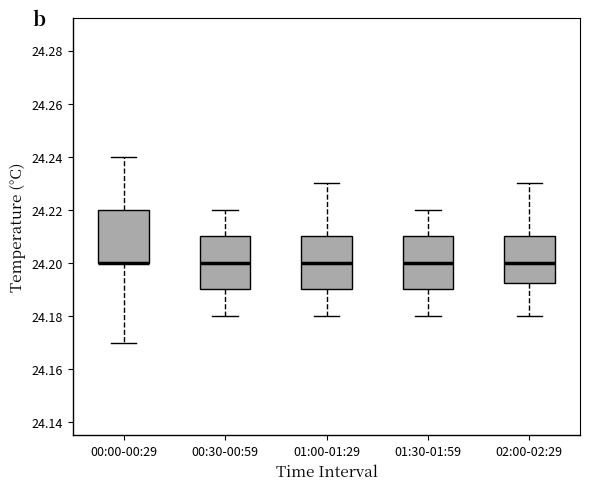

Where is the upper edge of the box for 00:00-00:29 on the y-axis? The values are not printed on the chart, so give them approximately, as read against the axis.

24.220